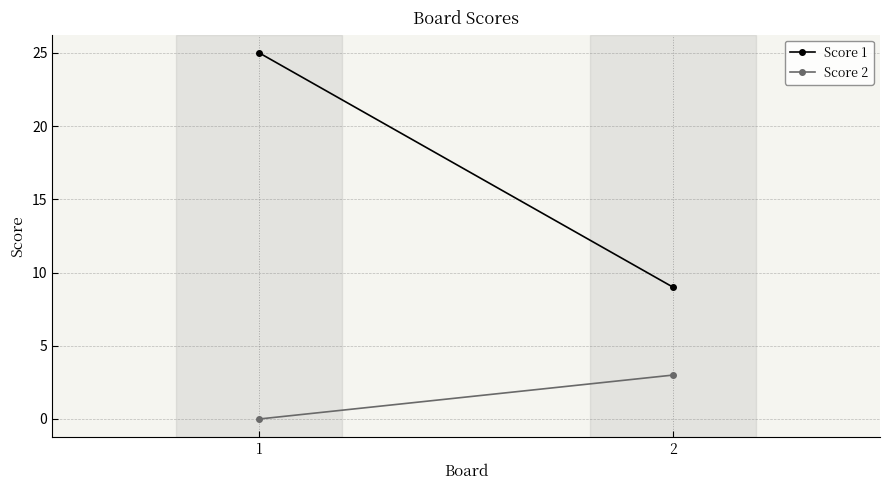

Which series changed the most between 1 and 2?

Score 1